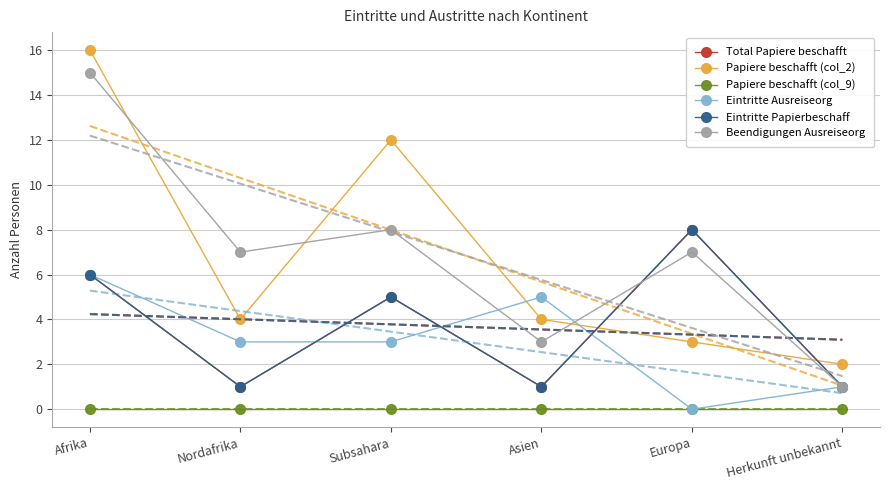

At Afrika, list the series in order from largest to smallest.

Papiere beschafft (col_2), Beendigungen Ausreiseorg, Total Papiere beschafft, Eintritte Ausreiseorg, Eintritte Papierbeschaff, Papiere beschafft (col_9)